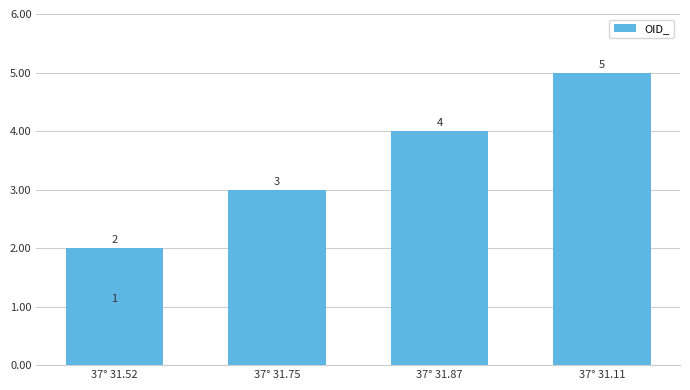

What is the average value?

3